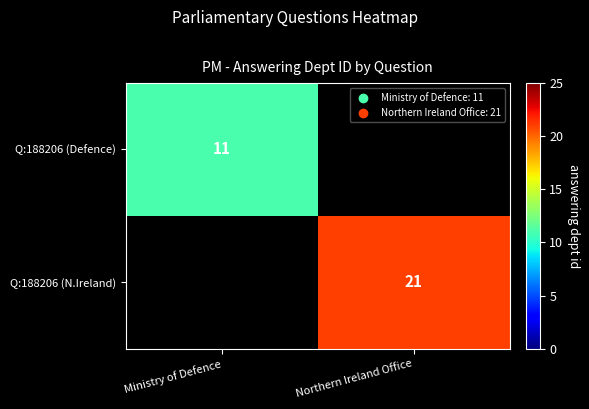

How many categories are shown in the chart?

2